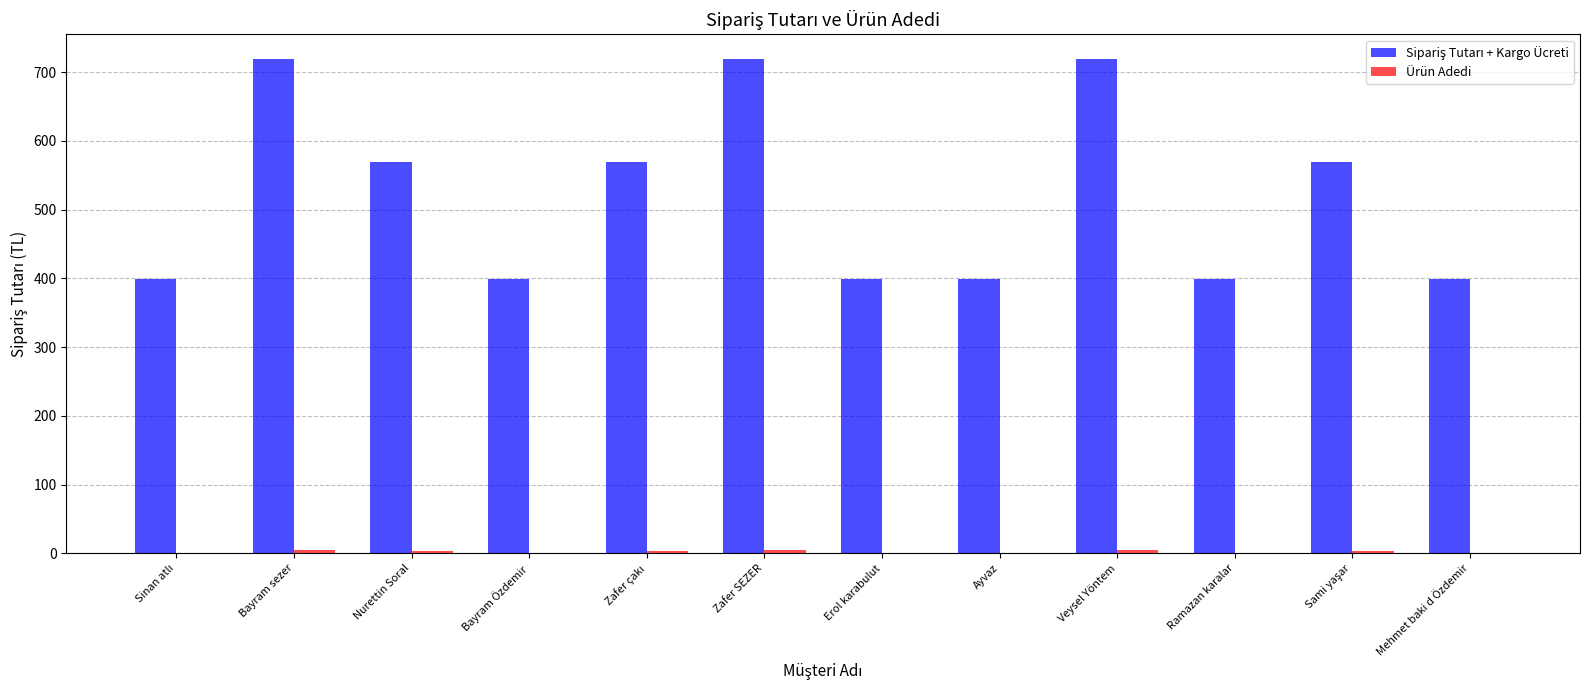

How many groups of bars are there?

12